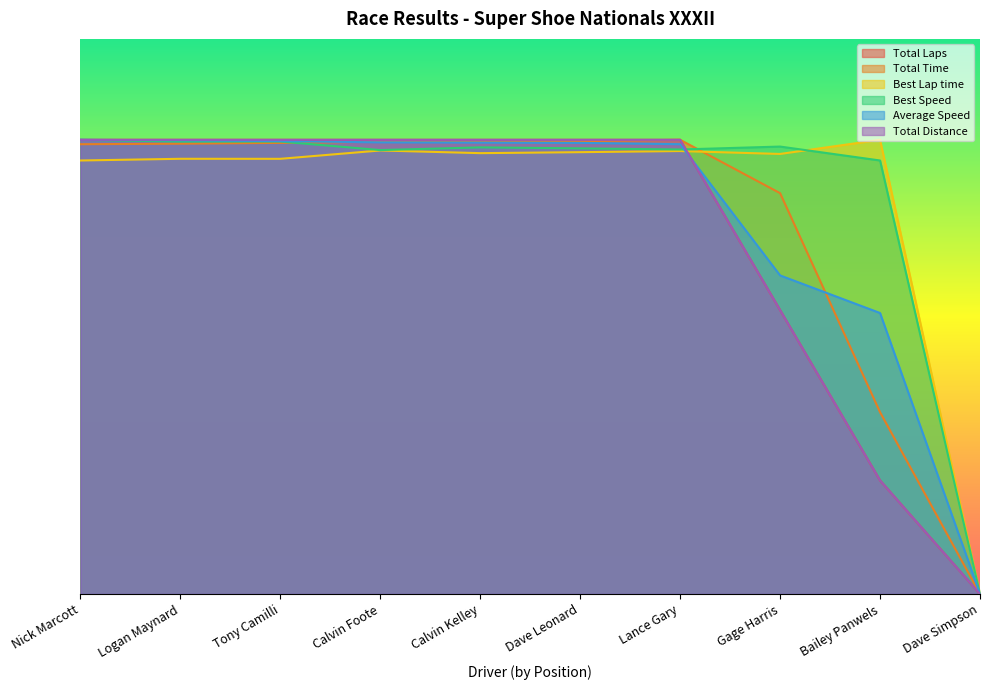

What is the label of the 9th point from the right?

Logan Maynard